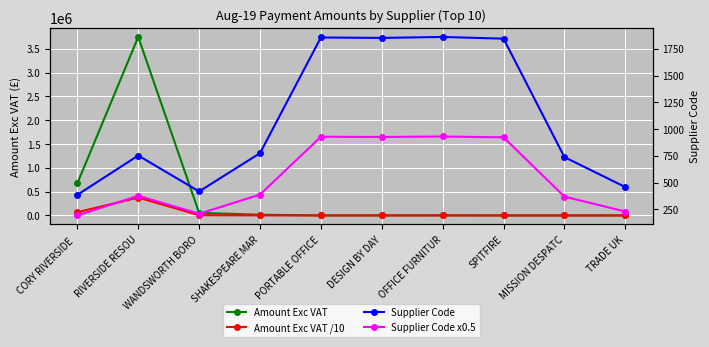

Is the value of Supplier Code x0.5 at CORY RIVERSIDE  greater than the value of Amount Exc VAT at SPITFIRE?

No